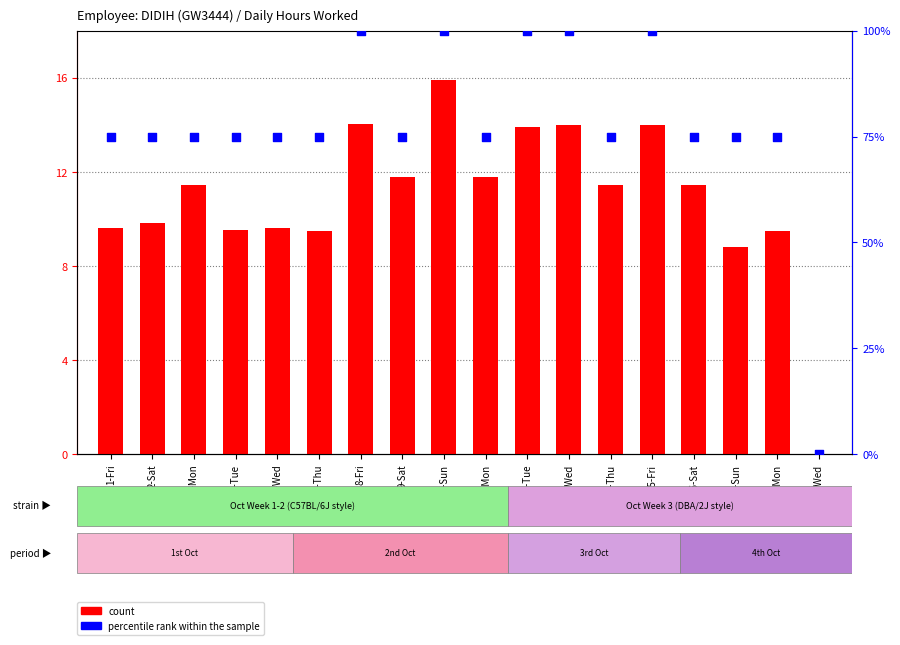

Which series has the largest total across all categories?

percentile rank within the sample